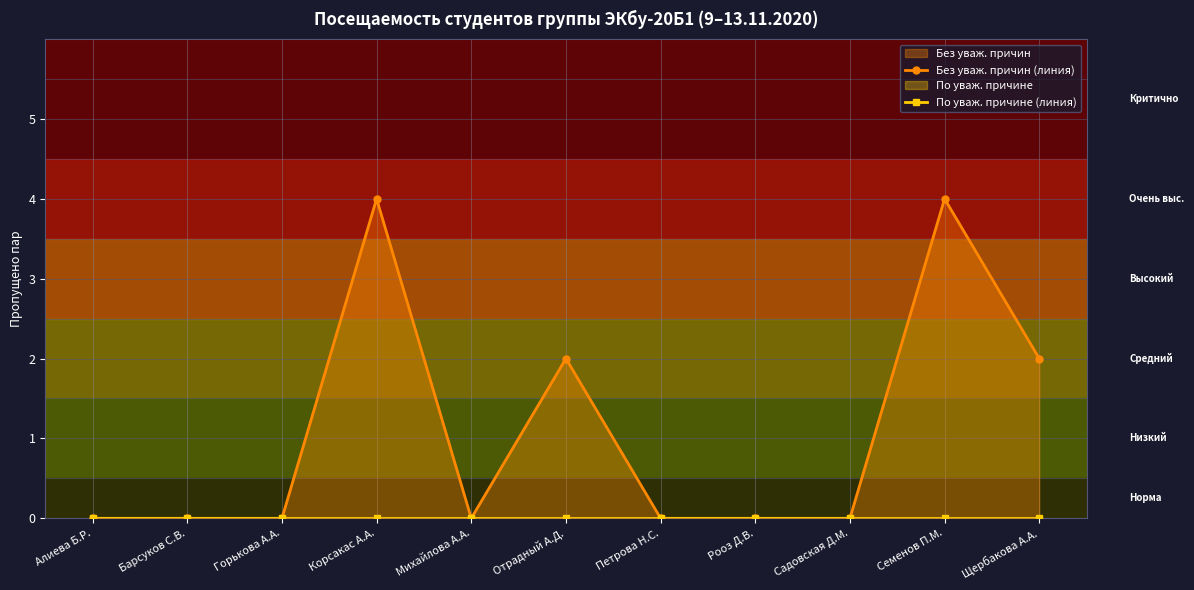

At which category is the sum across all series the highest?

Корсакас А.А.